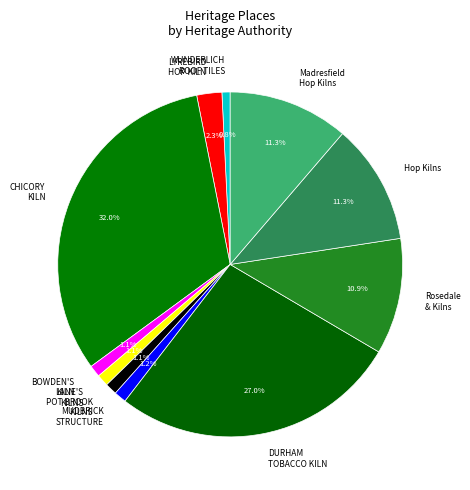

Combined, what portion of the pie is Rosedale & Kilns and BOWDEN'S KILN?

12.0%